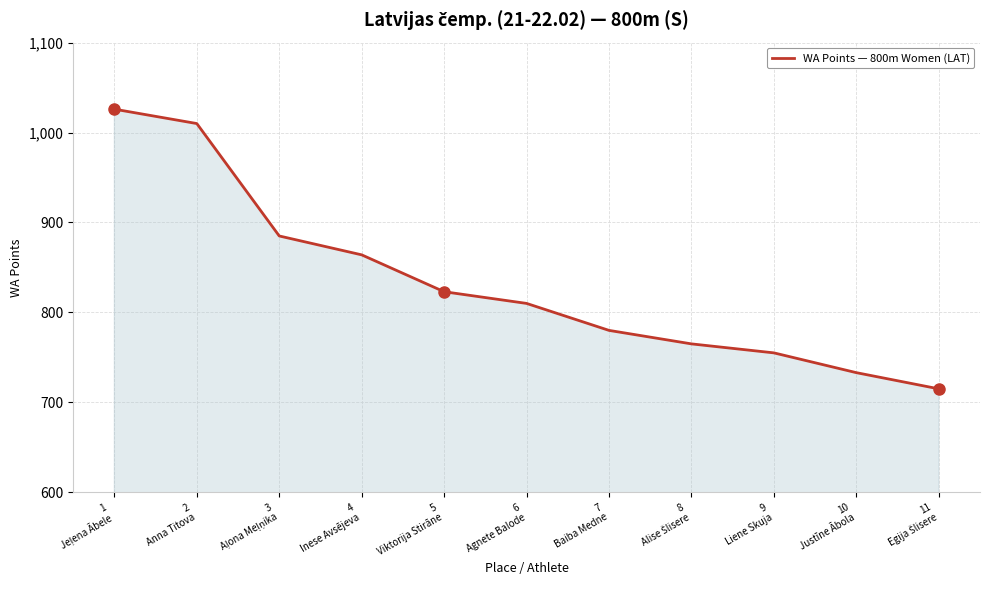

What is the difference between the maximum and minimum values?

311